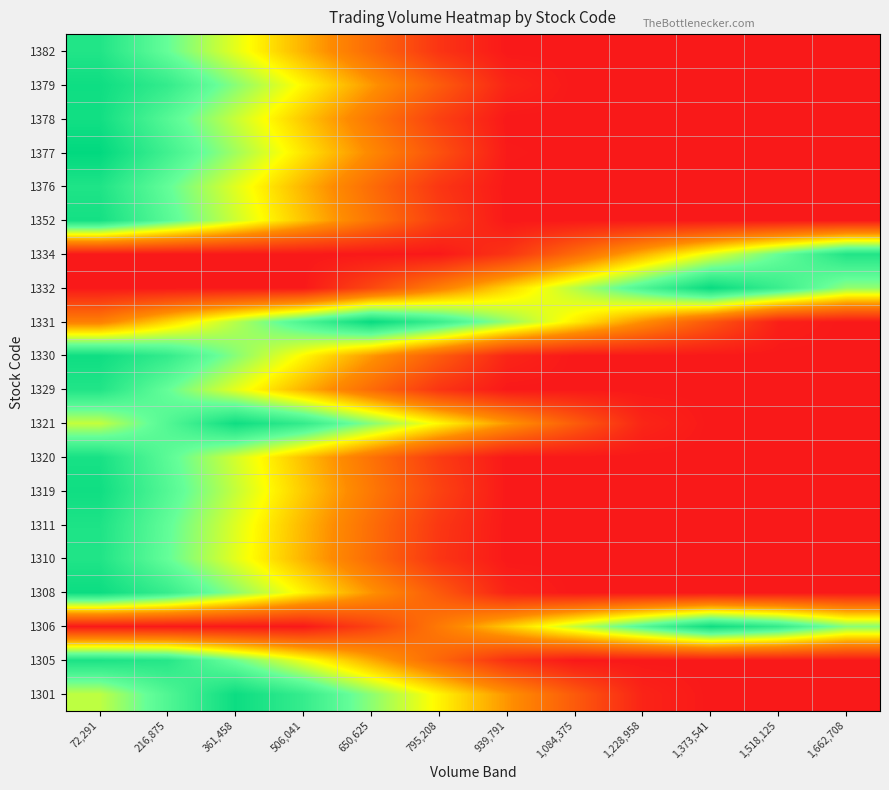

Reading left to right, extract all data points from this chart.

1301: 72,291=0.6	216,875=0.8	361,458=1.0	506,041=0.9	650,625=0.7	795,208=0.5	939,791=0.4	1,084,375=0.2	1,228,958=0.0	1,373,541=0.0	1,518,125=0.0	1,662,708=0.0
1305: 72,291=0.9	216,875=0.9	361,458=0.7	506,041=0.6	650,625=0.4	795,208=0.2	939,791=0.1	1,084,375=0.0	1,228,958=0.0	1,373,541=0.0	1,518,125=0.0	1,662,708=0.0
1306: 72,291=0.0	216,875=0.0	361,458=0.0	506,041=0.0	650,625=0.1	795,208=0.3	939,791=0.5	1,084,375=0.6	1,228,958=0.8	1,373,541=1.0	1,518,125=0.9	1,662,708=0.7
1308: 72,291=1.0	216,875=0.9	361,458=0.7	506,041=0.5	650,625=0.4	795,208=0.2	939,791=0.0	1,084,375=0.0	1,228,958=0.0	1,373,541=0.0	1,518,125=0.0	1,662,708=0.0
1310: 72,291=0.9	216,875=0.8	361,458=0.6	506,041=0.4	650,625=0.3	795,208=0.1	939,791=0.0	1,084,375=0.0	1,228,958=0.0	1,373,541=0.0	1,518,125=0.0	1,662,708=0.0
1311: 72,291=0.9	216,875=0.8	361,458=0.6	506,041=0.4	650,625=0.3	795,208=0.1	939,791=0.0	1,084,375=0.0	1,228,958=0.0	1,373,541=0.0	1,518,125=0.0	1,662,708=0.0
1319: 72,291=1.0	216,875=0.8	361,458=0.6	506,041=0.5	650,625=0.3	795,208=0.1	939,791=0.0	1,084,375=0.0	1,228,958=0.0	1,373,541=0.0	1,518,125=0.0	1,662,708=0.0
1320: 72,291=0.9	216,875=0.8	361,458=0.6	506,041=0.4	650,625=0.3	795,208=0.1	939,791=0.0	1,084,375=0.0	1,228,958=0.0	1,373,541=0.0	1,518,125=0.0	1,662,708=0.0
1321: 72,291=0.6	216,875=0.8	361,458=1.0	506,041=0.9	650,625=0.7	795,208=0.5	939,791=0.4	1,084,375=0.2	1,228,958=0.0	1,373,541=0.0	1,518,125=0.0	1,662,708=0.0
1329: 72,291=0.9	216,875=0.8	361,458=0.6	506,041=0.4	650,625=0.3	795,208=0.1	939,791=0.0	1,084,375=0.0	1,228,958=0.0	1,373,541=0.0	1,518,125=0.0	1,662,708=0.0
1330: 72,291=1.0	216,875=0.9	361,458=0.7	506,041=0.5	650,625=0.4	795,208=0.2	939,791=0.0	1,084,375=0.0	1,228,958=0.0	1,373,541=0.0	1,518,125=0.0	1,662,708=0.0
1331: 72,291=0.3	216,875=0.5	361,458=0.6	506,041=0.8	650,625=1.0	795,208=0.9	939,791=0.7	1,084,375=0.5	1,228,958=0.4	1,373,541=0.2	1,518,125=0.0	1,662,708=0.0
1332: 72,291=0.0	216,875=0.0	361,458=0.0	506,041=0.0	650,625=0.1	795,208=0.3	939,791=0.5	1,084,375=0.6	1,228,958=0.8	1,373,541=1.0	1,518,125=0.9	1,662,708=0.7
1334: 72,291=0.0	216,875=0.0	361,458=0.0	506,041=0.0	650,625=0.0	795,208=0.0	939,791=0.1	1,084,375=0.2	1,228,958=0.4	1,373,541=0.6	1,518,125=0.8	1,662,708=0.9
1352: 72,291=0.9	216,875=0.8	361,458=0.6	506,041=0.4	650,625=0.3	795,208=0.1	939,791=0.0	1,084,375=0.0	1,228,958=0.0	1,373,541=0.0	1,518,125=0.0	1,662,708=0.0
1376: 72,291=0.9	216,875=0.8	361,458=0.6	506,041=0.4	650,625=0.3	795,208=0.1	939,791=0.0	1,084,375=0.0	1,228,958=0.0	1,373,541=0.0	1,518,125=0.0	1,662,708=0.0
1377: 72,291=1.0	216,875=0.8	361,458=0.7	506,041=0.5	650,625=0.3	795,208=0.2	939,791=0.0	1,084,375=0.0	1,228,958=0.0	1,373,541=0.0	1,518,125=0.0	1,662,708=0.0
1378: 72,291=1.0	216,875=0.8	361,458=0.6	506,041=0.5	650,625=0.3	795,208=0.1	939,791=0.0	1,084,375=0.0	1,228,958=0.0	1,373,541=0.0	1,518,125=0.0	1,662,708=0.0
1379: 72,291=1.0	216,875=0.9	361,458=0.7	506,041=0.5	650,625=0.4	795,208=0.2	939,791=0.0	1,084,375=0.0	1,228,958=0.0	1,373,541=0.0	1,518,125=0.0	1,662,708=0.0
1382: 72,291=0.9	216,875=0.8	361,458=0.6	506,041=0.4	650,625=0.3	795,208=0.1	939,791=0.0	1,084,375=0.0	1,228,958=0.0	1,373,541=0.0	1,518,125=0.0	1,662,708=0.0